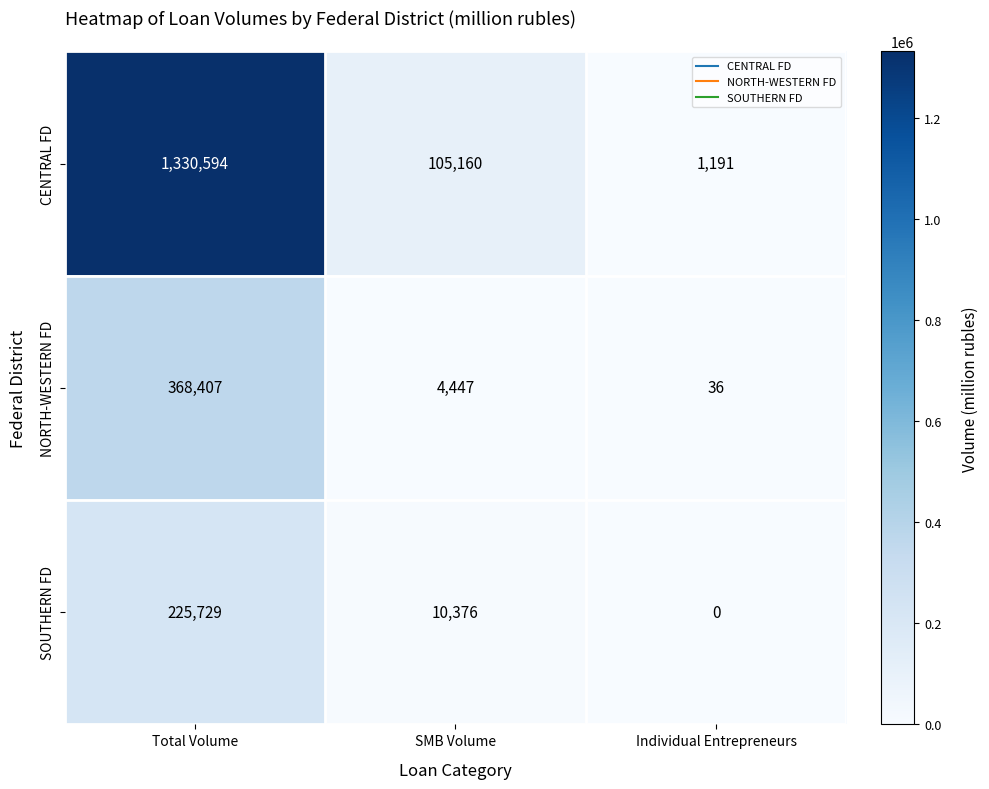

Between Total Volume and Individual Entrepreneurs, which series saw the biggest shift?

CENTRAL FD